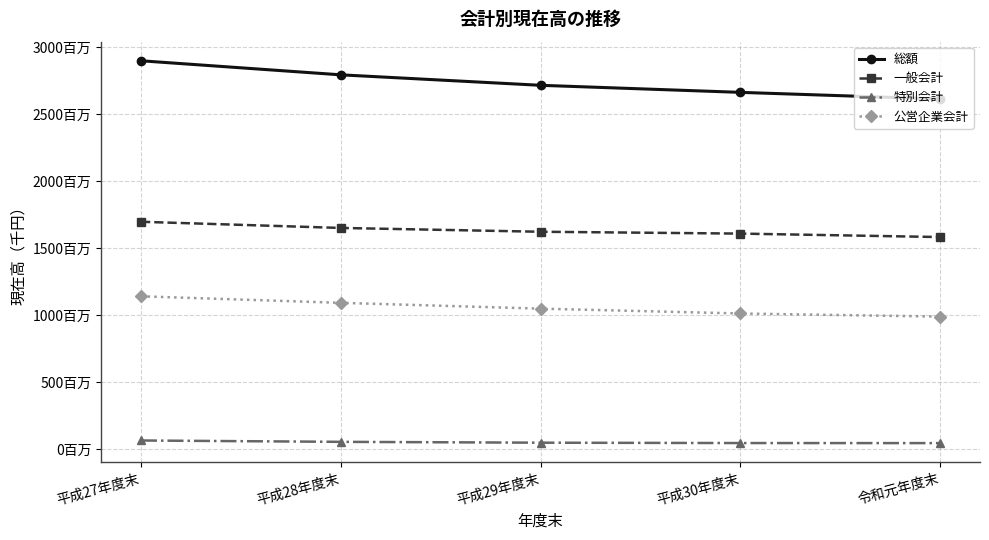

What are all the series names shown in the legend?

総額, 一般会計, 特別会計, 公営企業会計